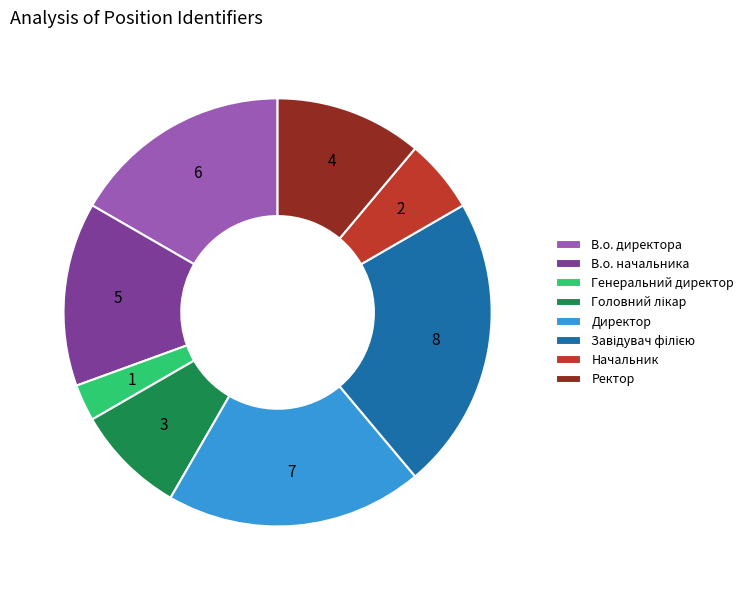

How many segments does this pie chart have?

8